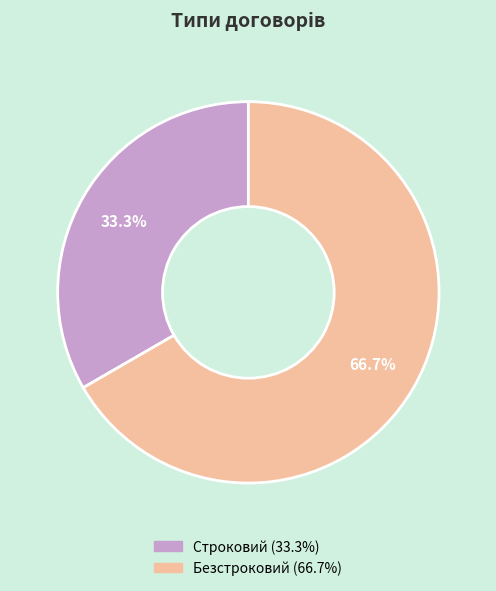

Which slice is the smallest?

Строковий